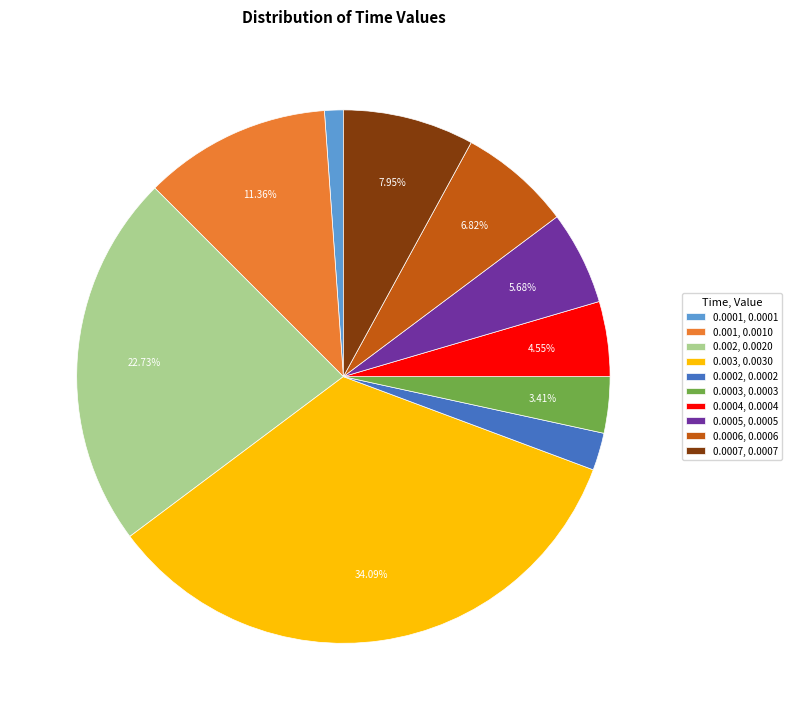

Is it true that 0.001 is 1% of the pie?

False